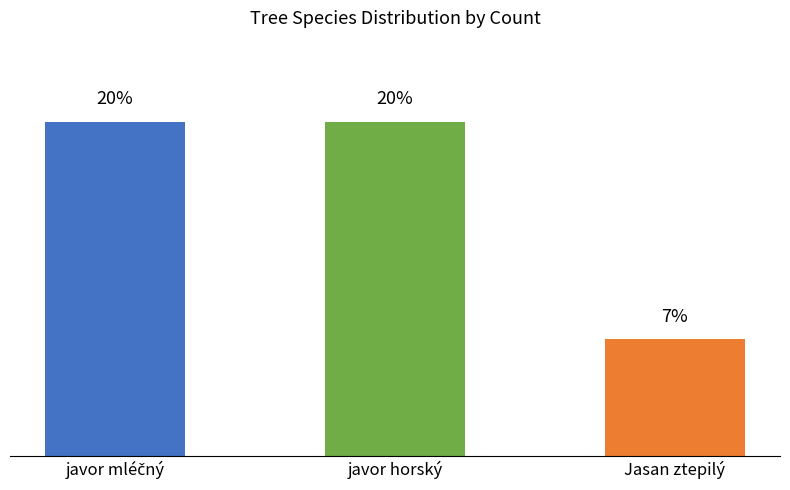

What is the label of the 1st bar from the right?

Jasan ztepilý